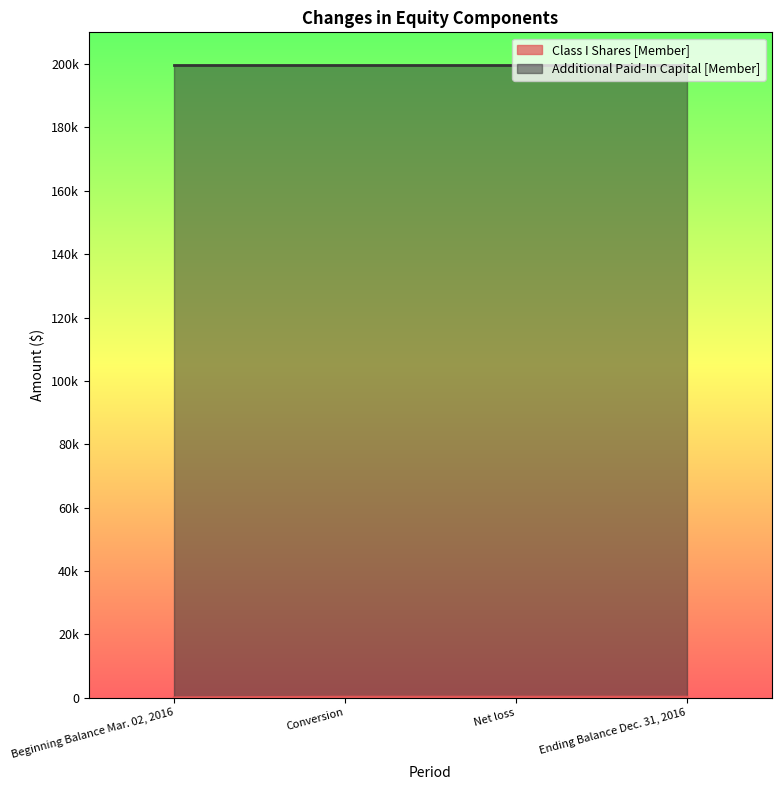

How many lines are shown in the chart?

1